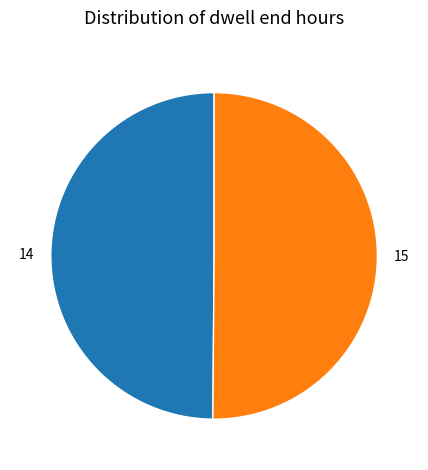

Is it true that 15 is 65% of the pie?

False